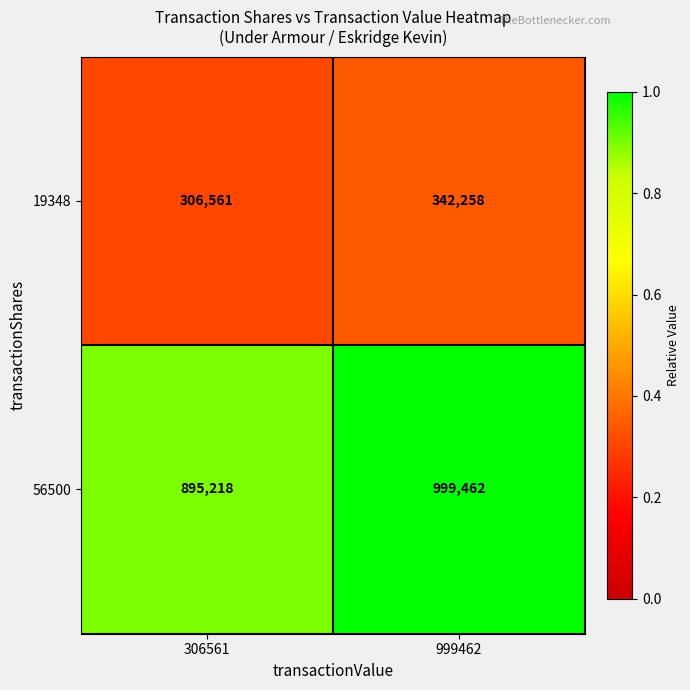

Reading right to left, extract all data points from this chart.

19348: 342258	306561
56500: 999462	895218